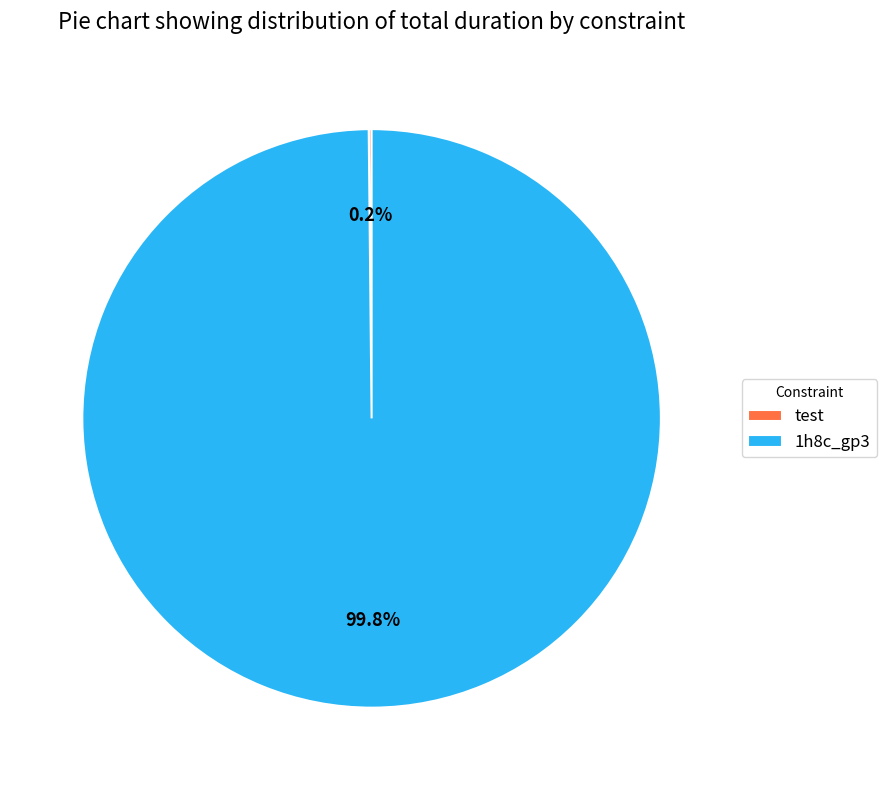

Is there any slice that represents more than half of the pie?

Yes